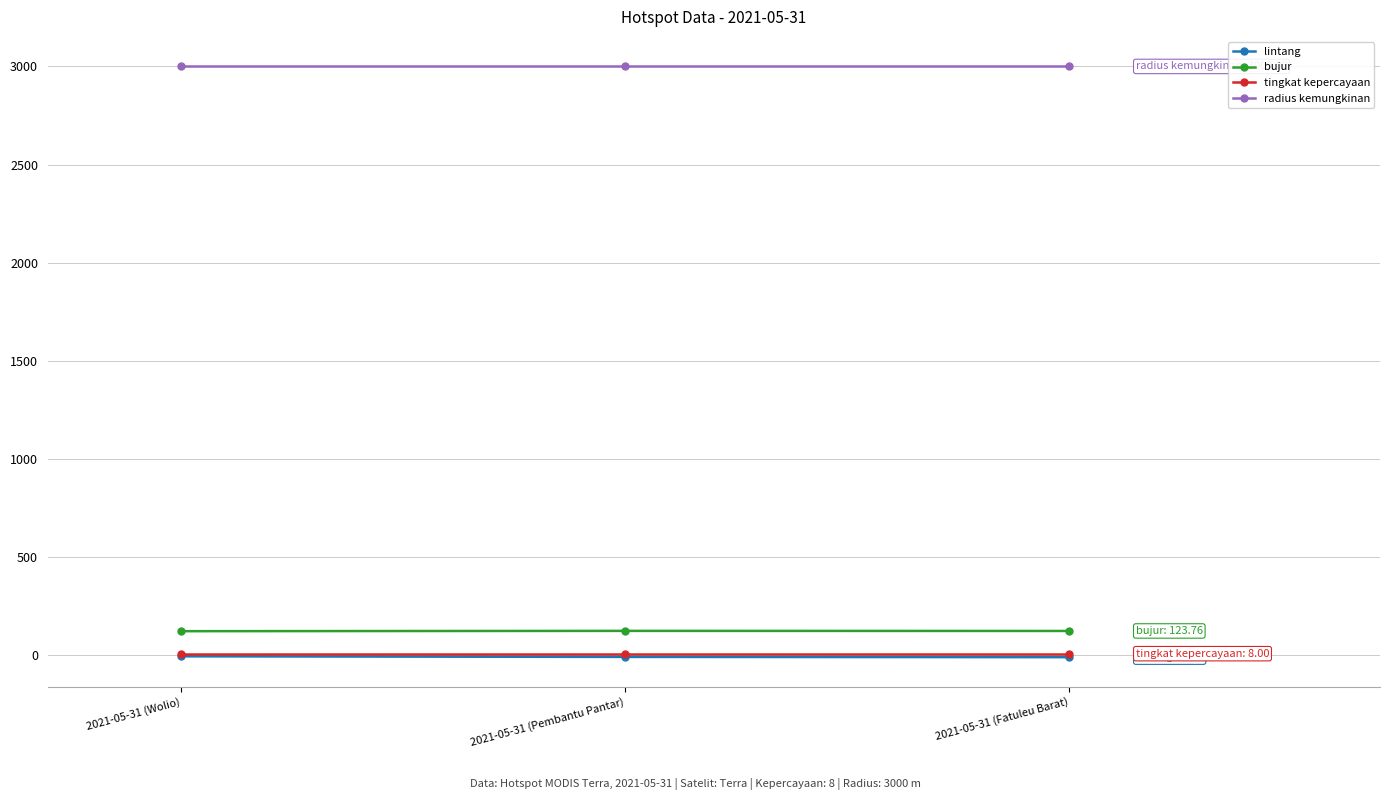

Which series has the largest total across all categories?

radius kemungkinan